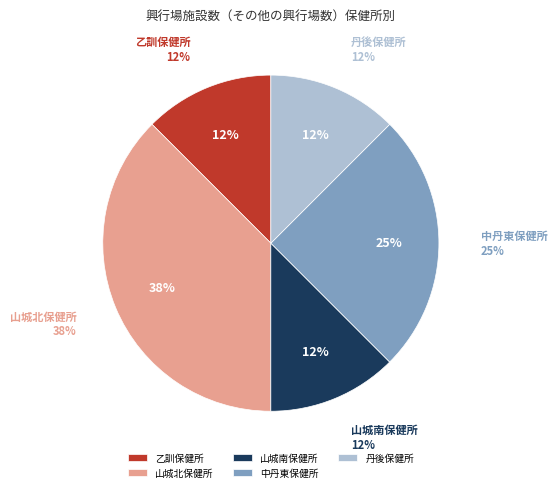

Between 乙訓保健所 and 山城南保健所, which is larger?

乙訓保健所